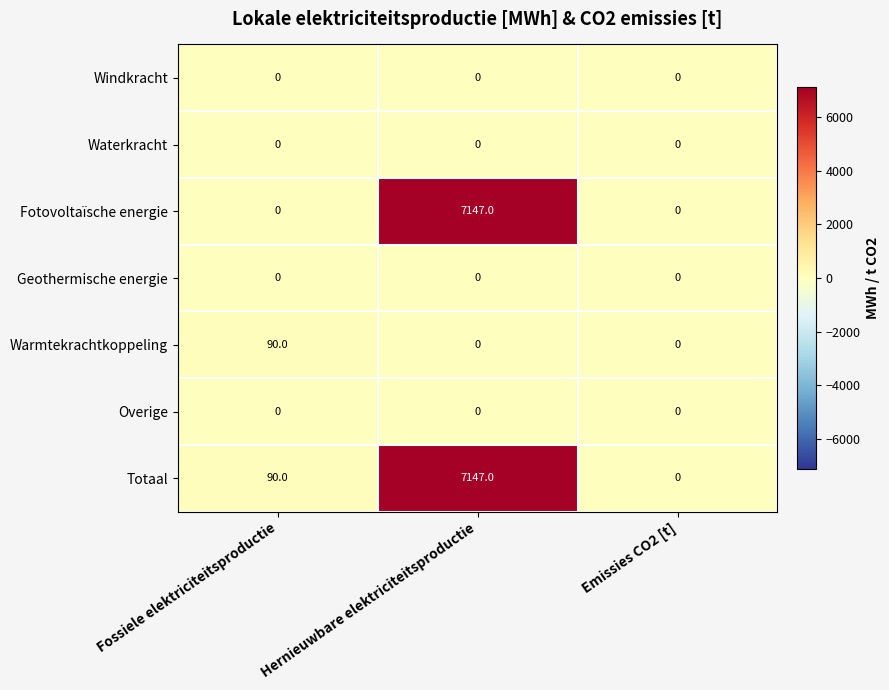

The value of Windkracht at Emissies CO2 [t] is 0. True or false?

True